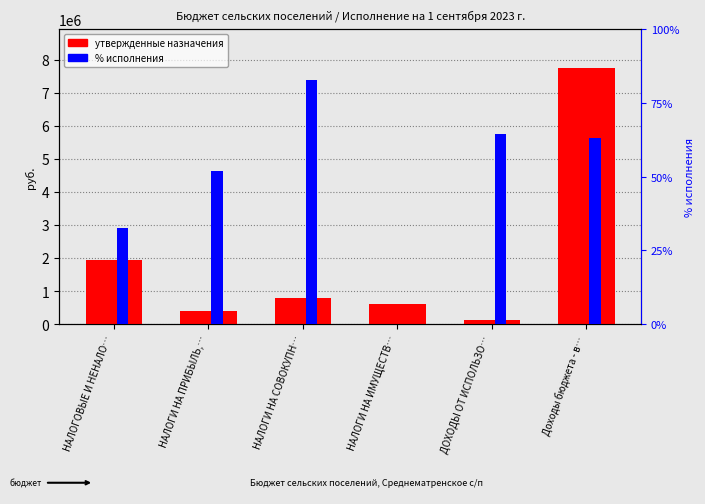

The % исполнения series shows 102.4 at Доходы бюджета - в…. True or false?

False